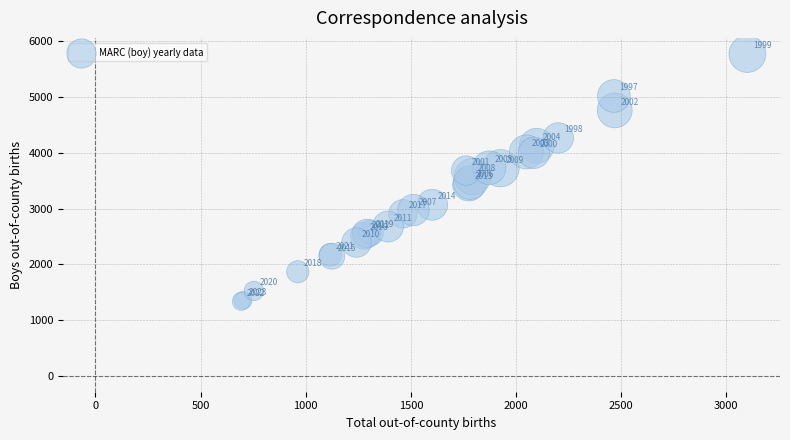

What Y value in the scatter plot is closest to 3553?

3574